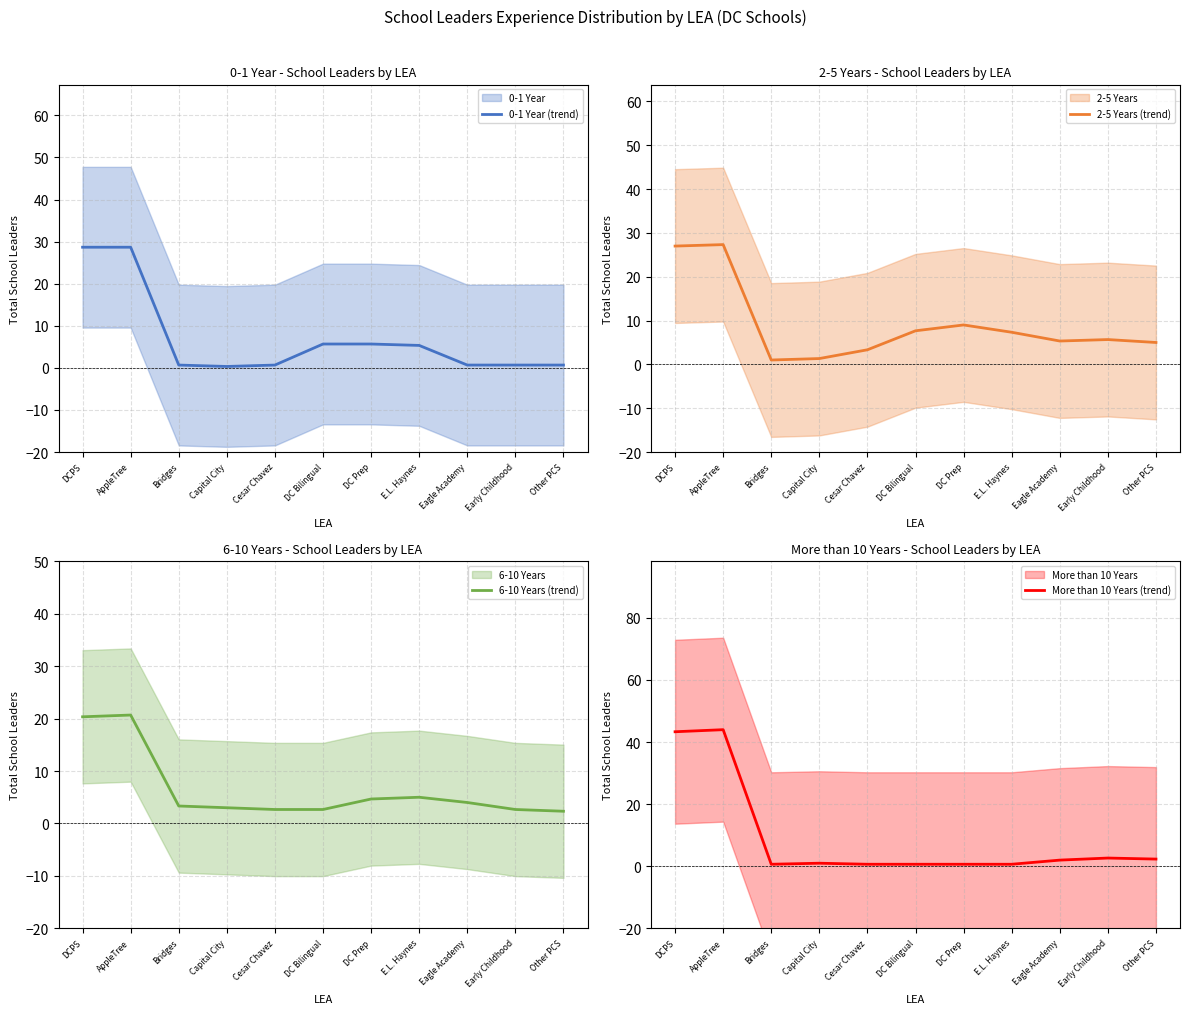

Rank the categories by 6-10 Years (trend) value from lowest to highest.

Other PCS, Cesar Chavez, DC Bilingual, Early Childhood, Capital City, Bridges, Eagle Academy, DC Prep, E.L. Haynes, DCPS, AppleTree